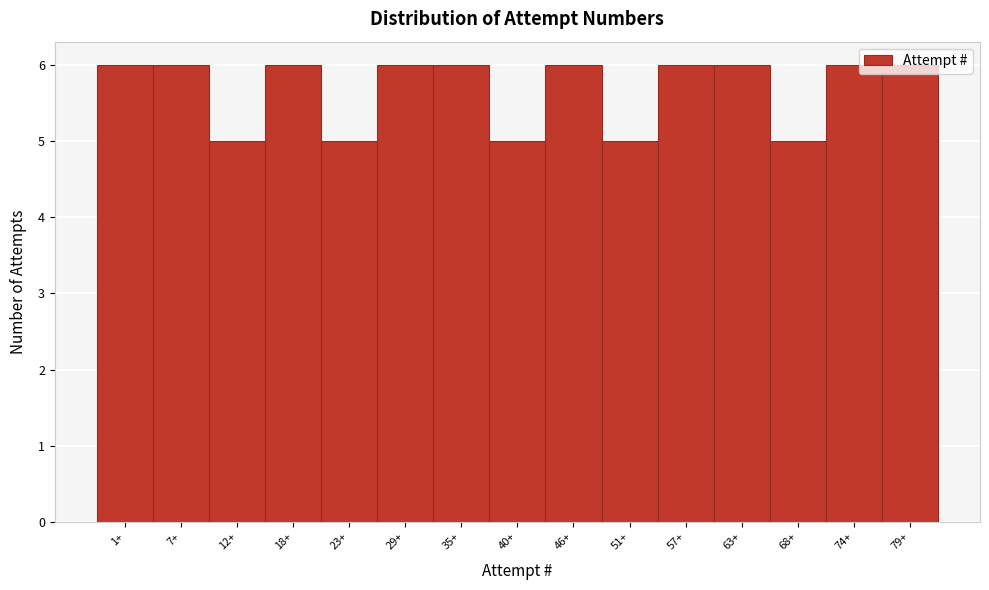

What is the ratio of the value at 35+ to the value at 57+?

1.0